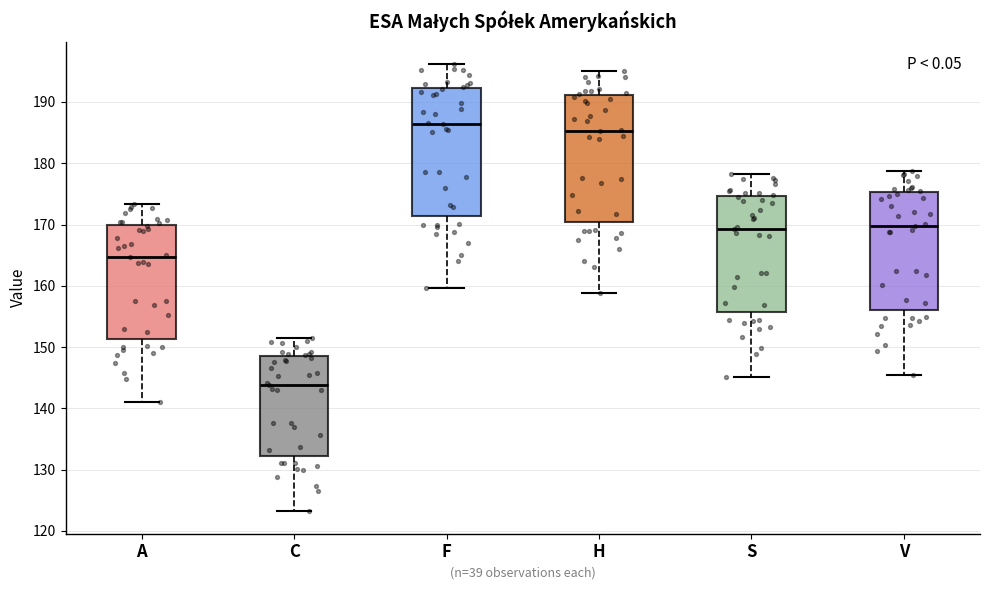

Where does the lower whisker of the box for S end on the y-axis? The values are not printed on the chart, so give them approximately, as read against the axis.

145